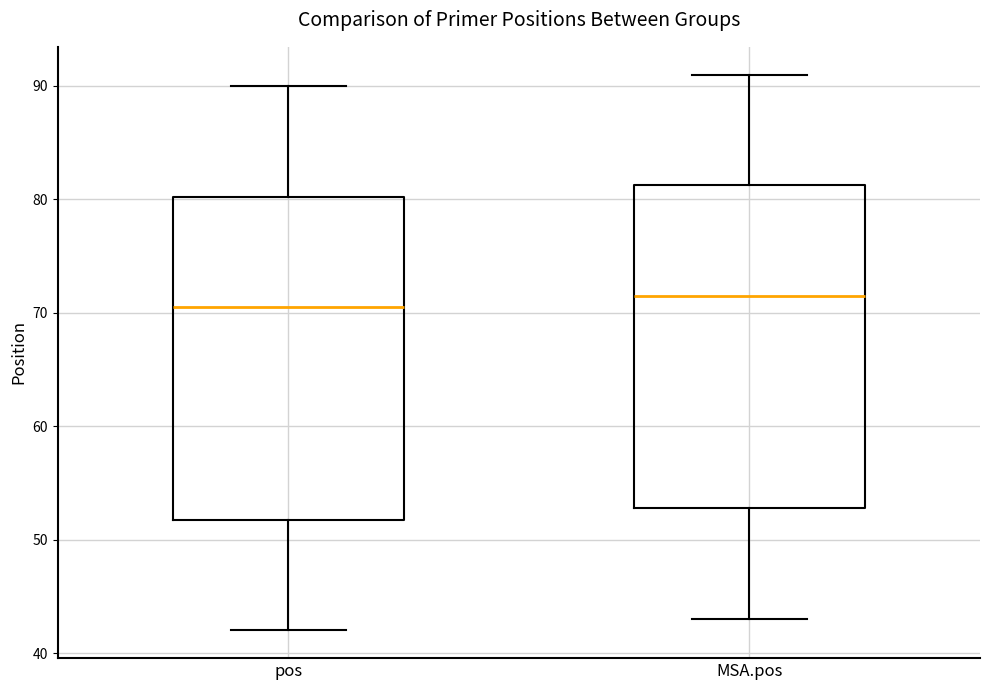

Which box has the highest median line?

MSA.pos